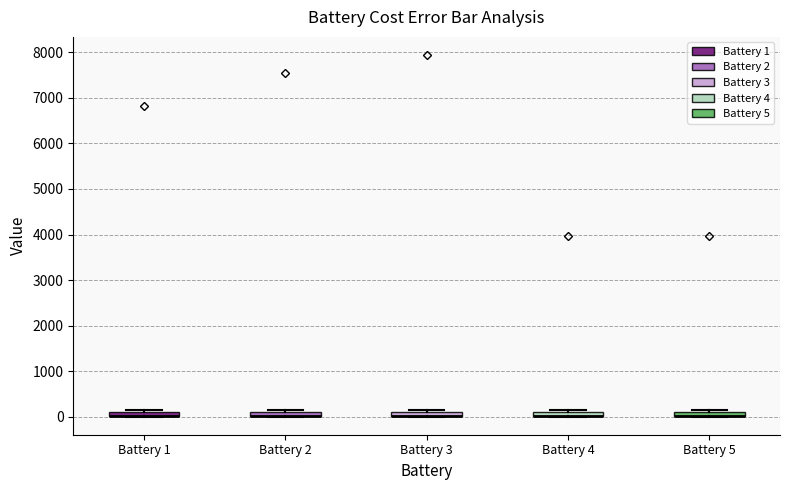

Where is the lower edge of the box for Battery 4 on the y-axis? The values are not printed on the chart, so give them approximately, as read against the axis.

0